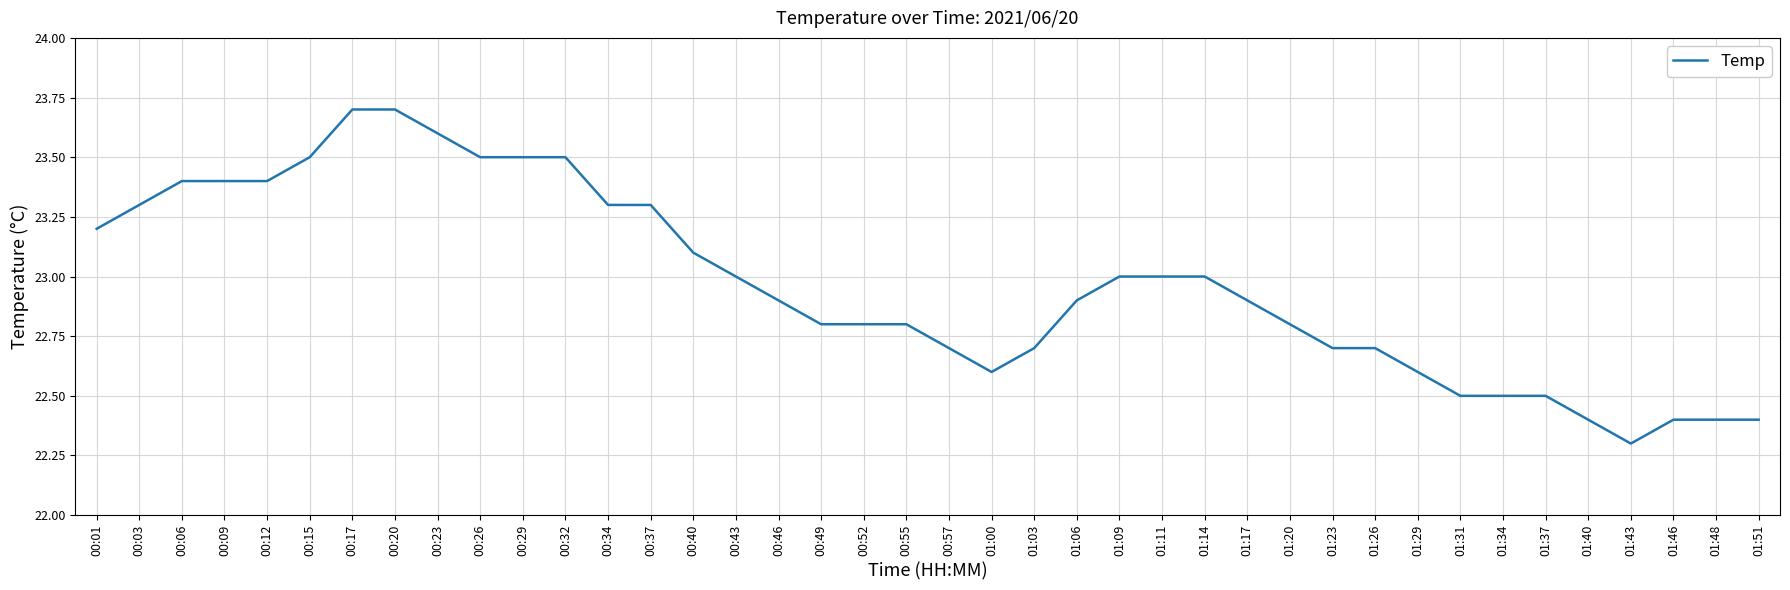

What is the maximum value shown in the chart?

23.7